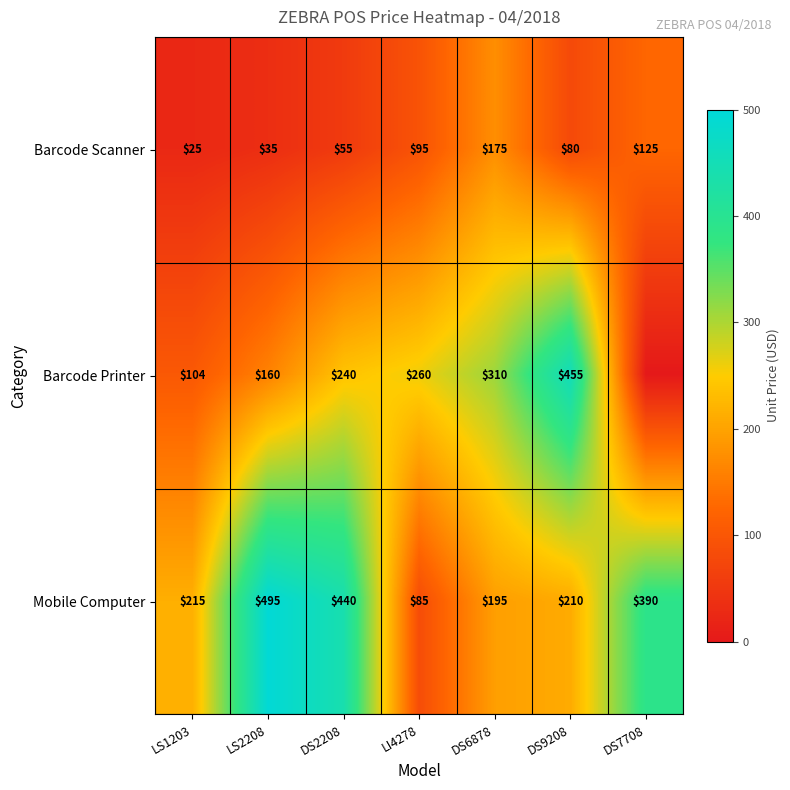

Between LS2208 and LI4278, which is larger?

LI4278